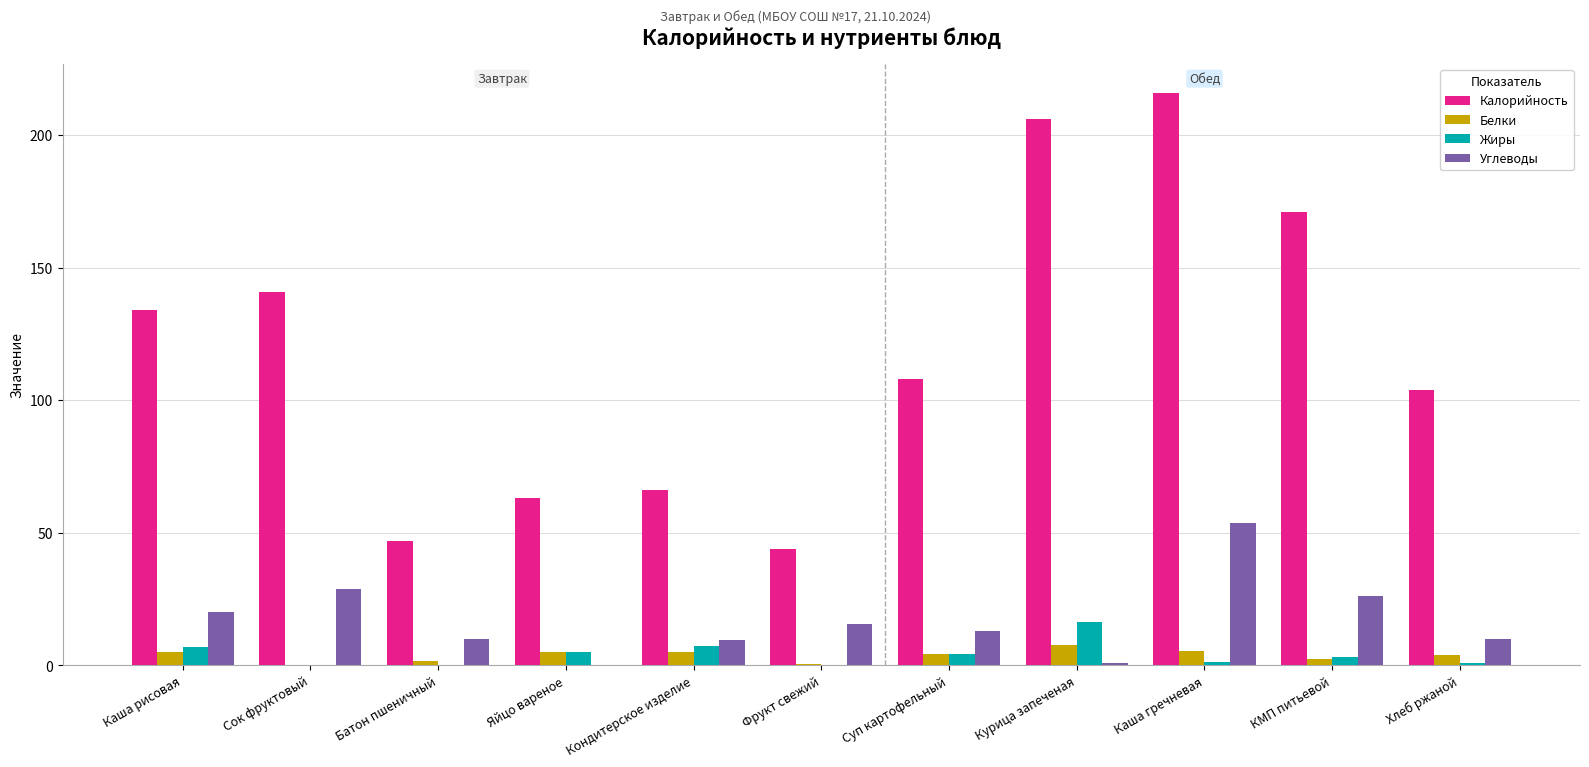

True or false: Калорийность has a value of 82.3 at Яйцо вареное.

False